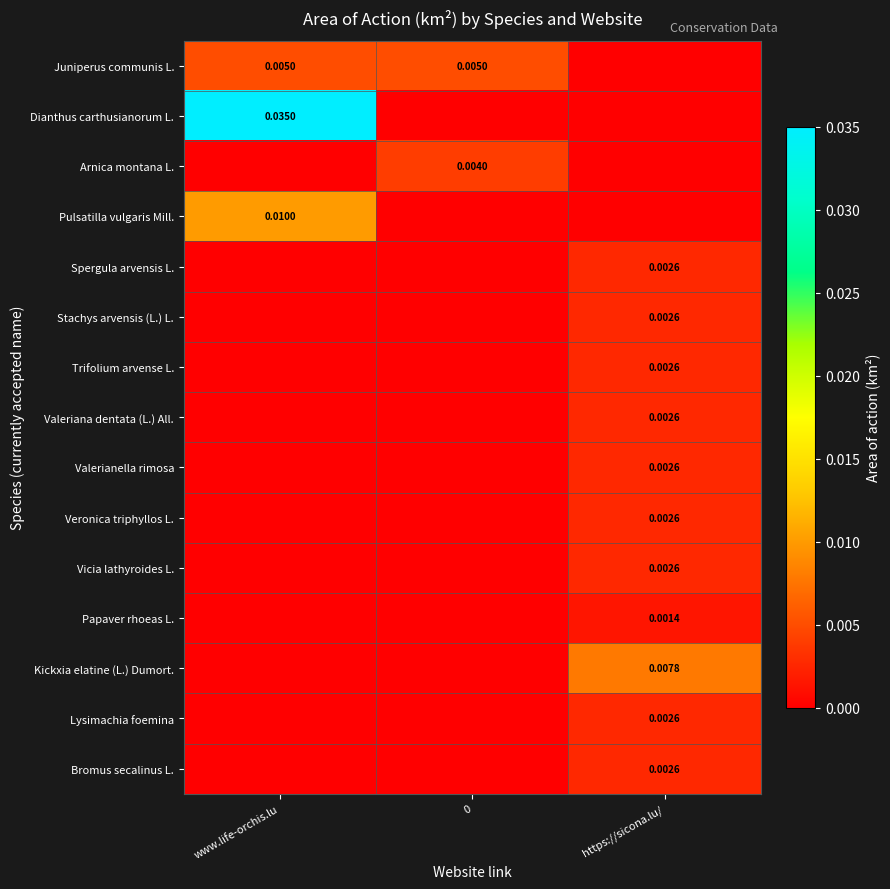

The Juniperus communis L. series shows 0.0 at www.life-orchis.lu. True or false?

True